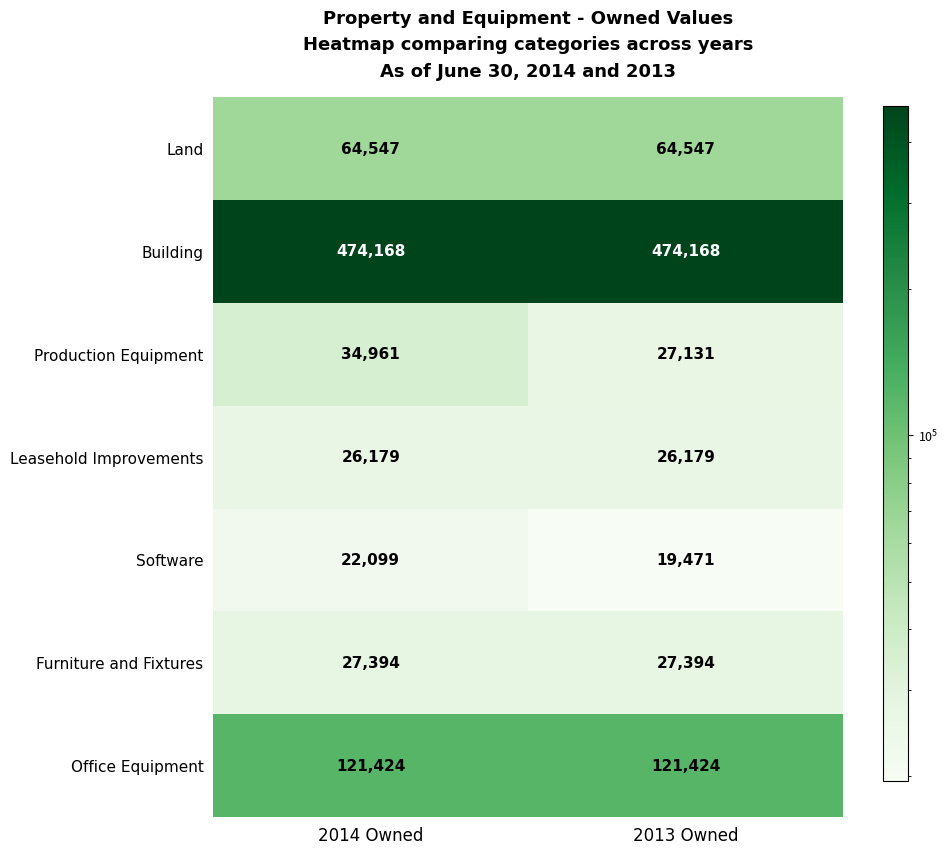

What is the maximum value for Software?

22099